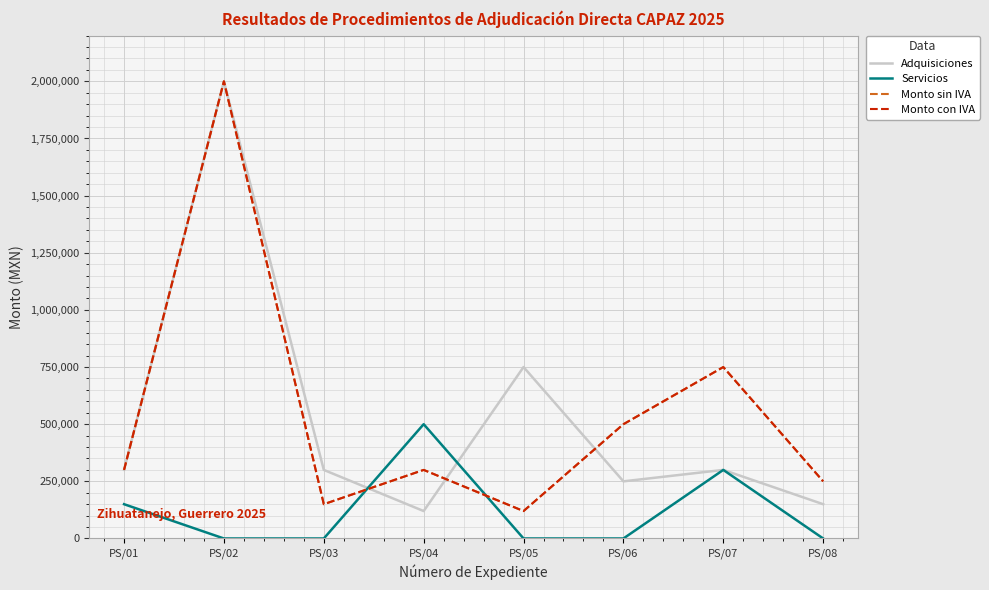

Is this an area chart (filled region under the line)?

No